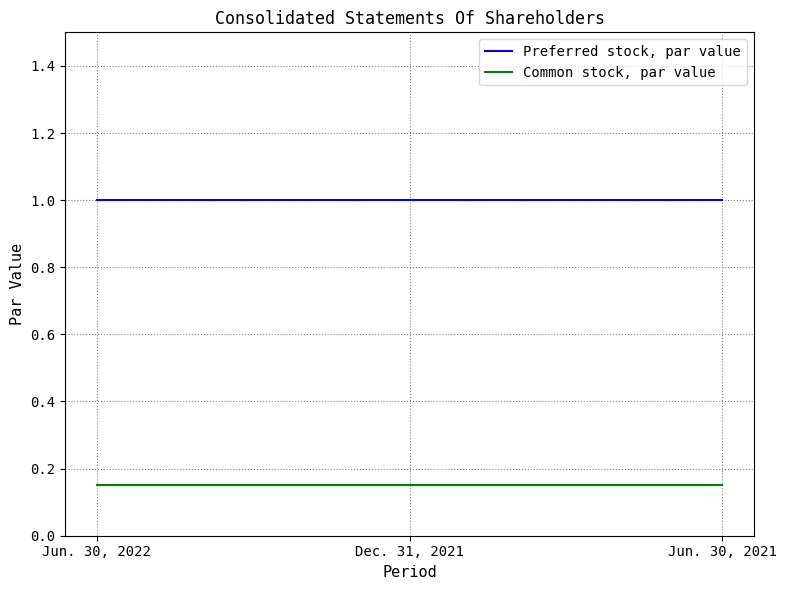

What is the average value of the Preferred stock, par value series?

1.0